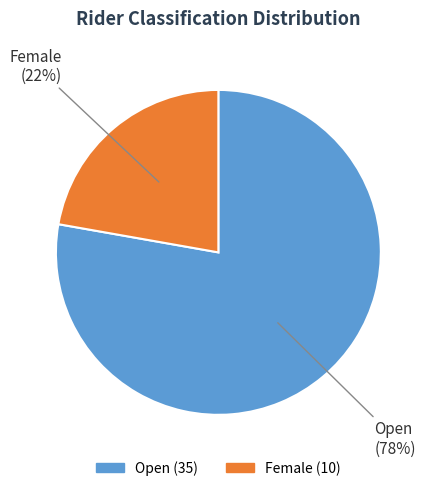

Which has a higher value, Female or Open?

Open